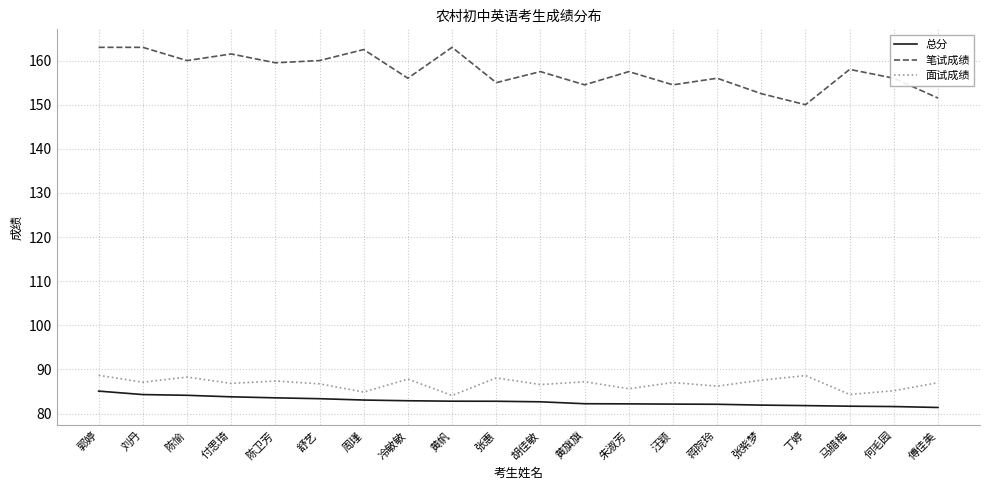

Where is the first local maximum for 面试成绩?

陈愉